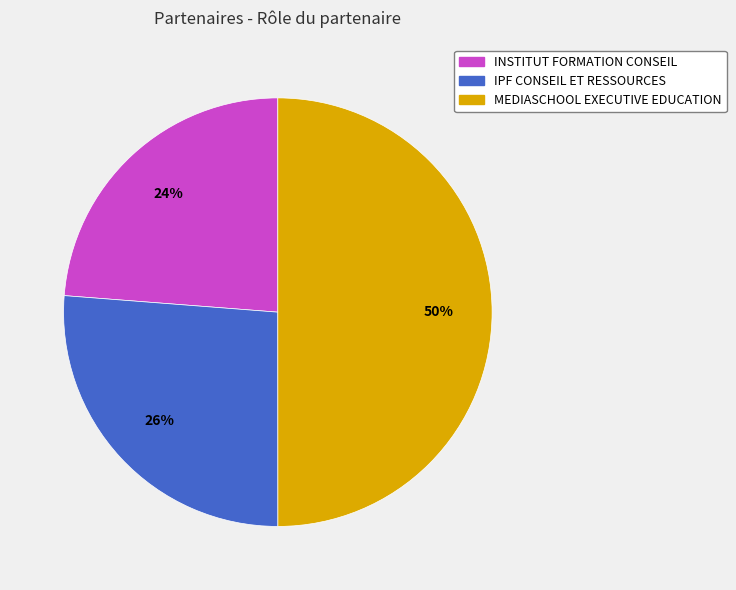

To the nearest percent, what is the average slice percentage?

33%